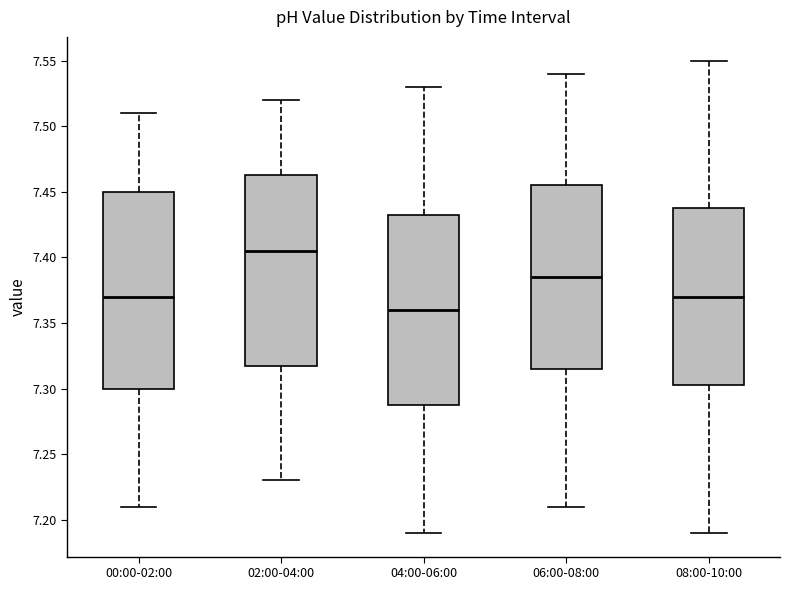

Where does the lower whisker of the box for 00:00-02:00 end on the y-axis? The values are not printed on the chart, so give them approximately, as read against the axis.

7.210